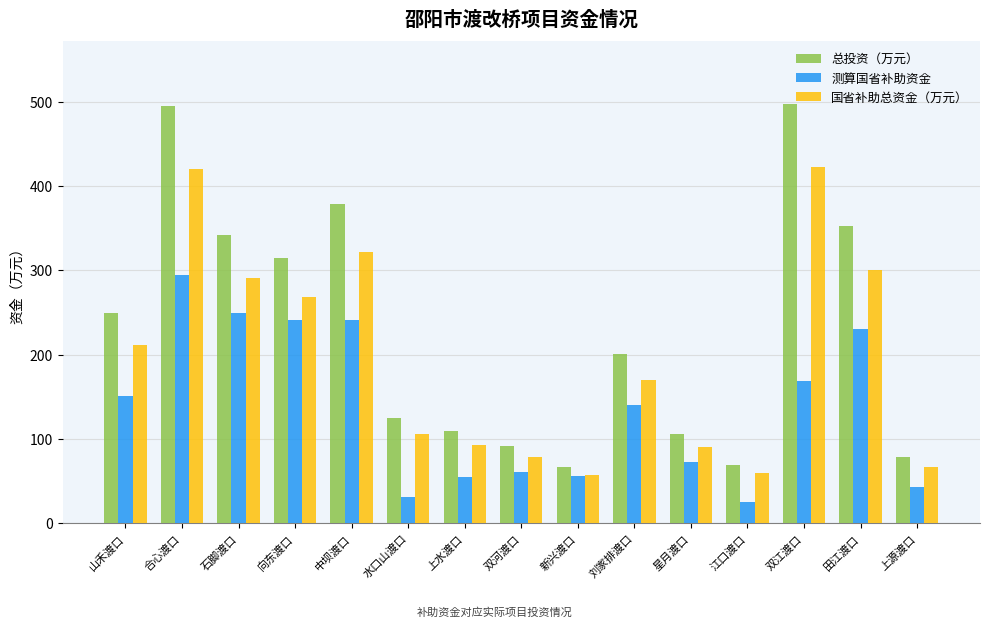

At which category is the sum across all series the highest?

合心渡口